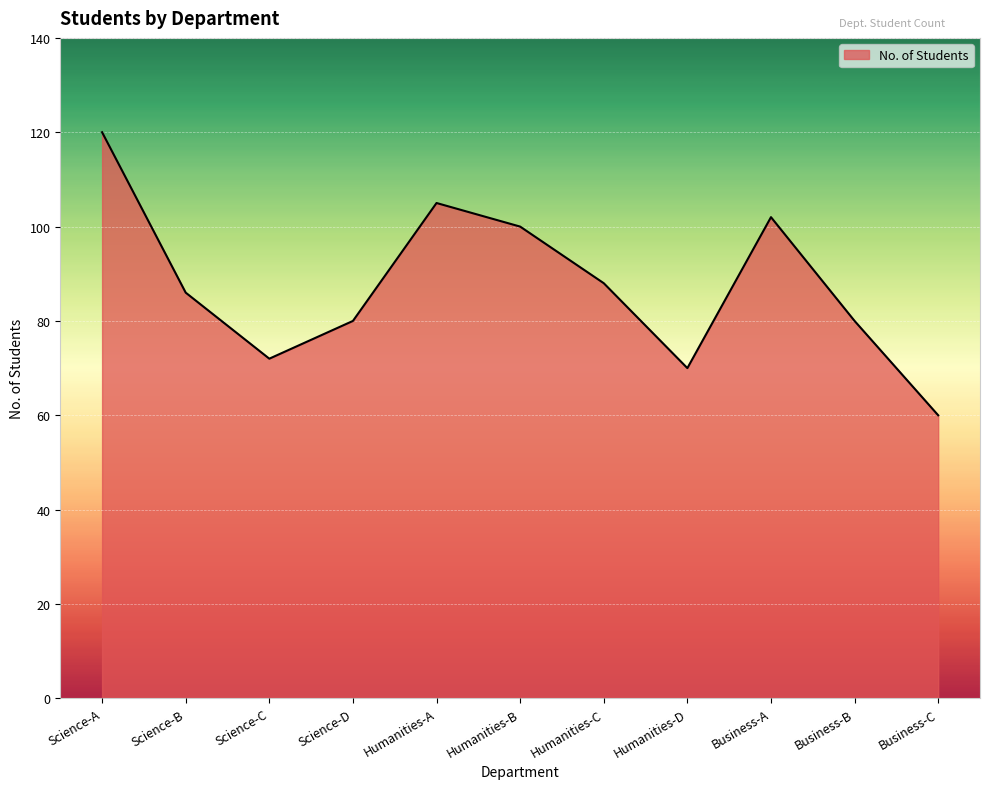

Which label corresponds to the largest value in the chart?

Science-A